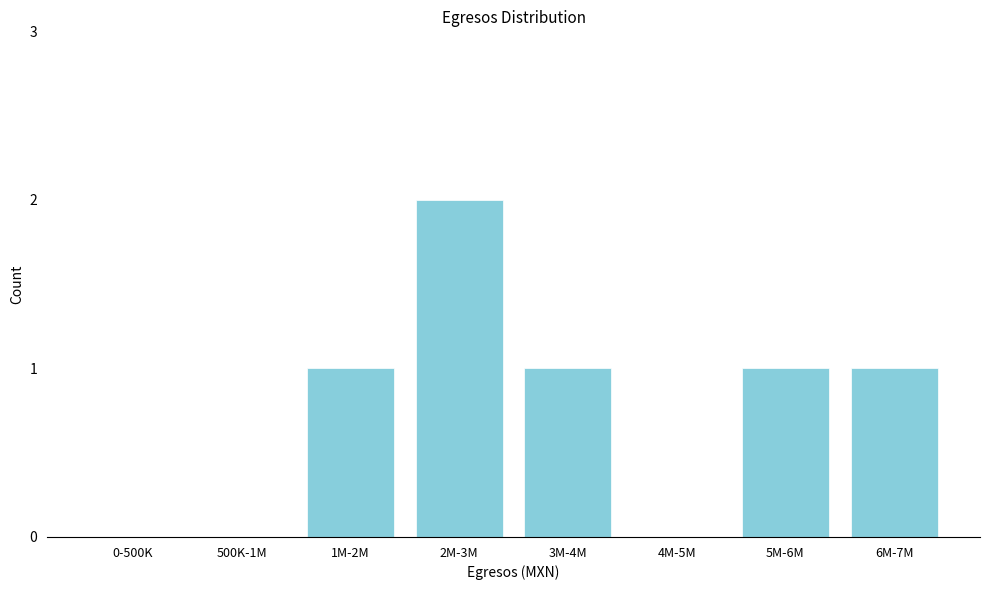

Reading right to left, transcribe all the data shown in this chart.

6M-7M=1	5M-6M=1	4M-5M=0	3M-4M=1	2M-3M=2	1M-2M=1	500K-1M=0	0-500K=0